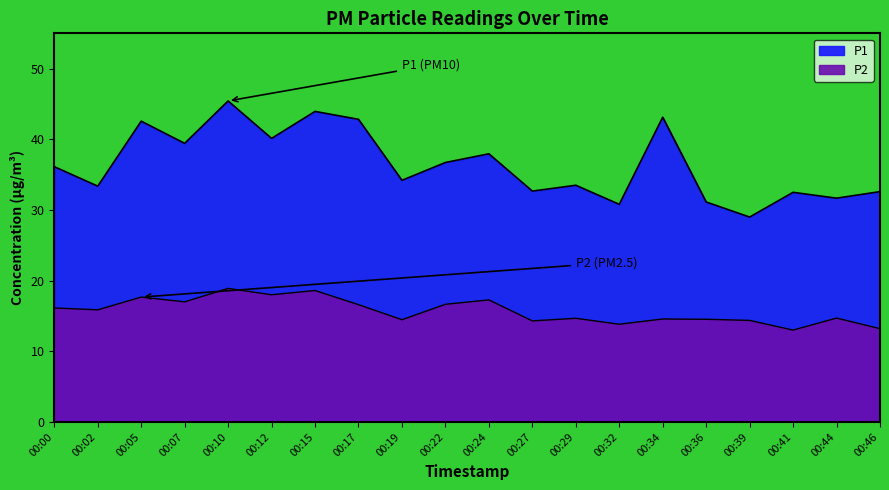

What is the difference between the P2 values at 00:00 and 00:41?

3.1